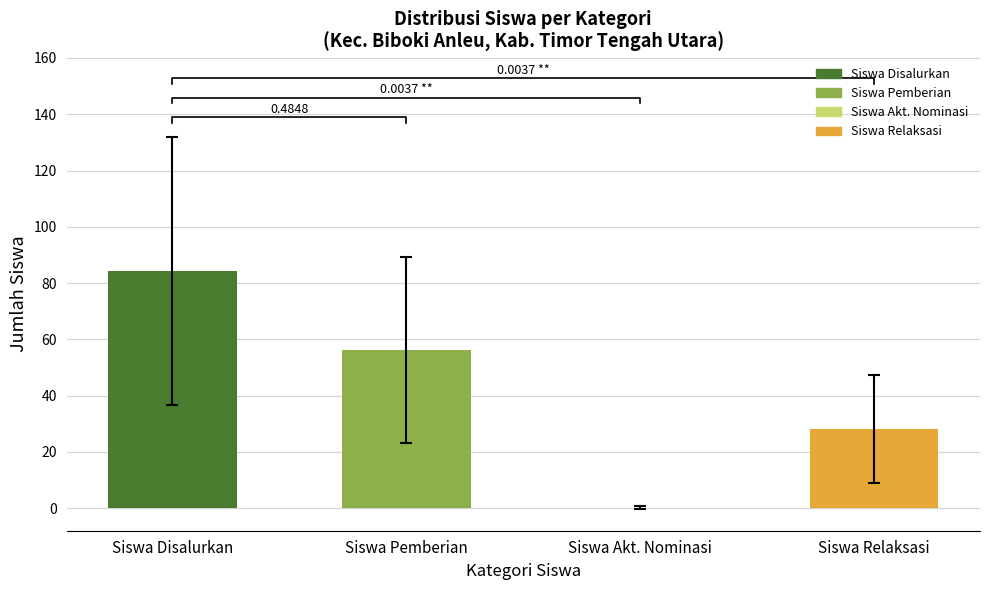

What is the difference between the second highest and second lowest values in the Siswa Akt. Nominasi series?

1